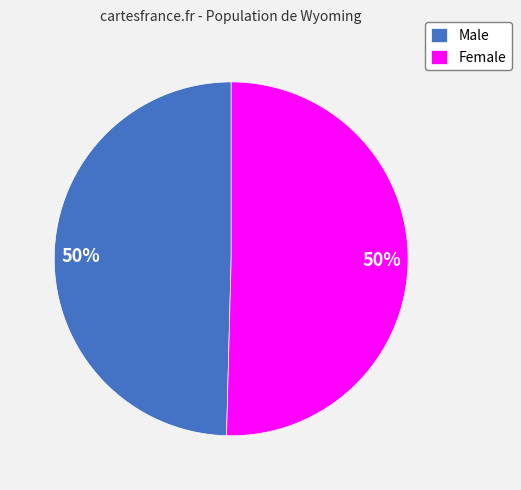

Count the number of slices in the pie.

2